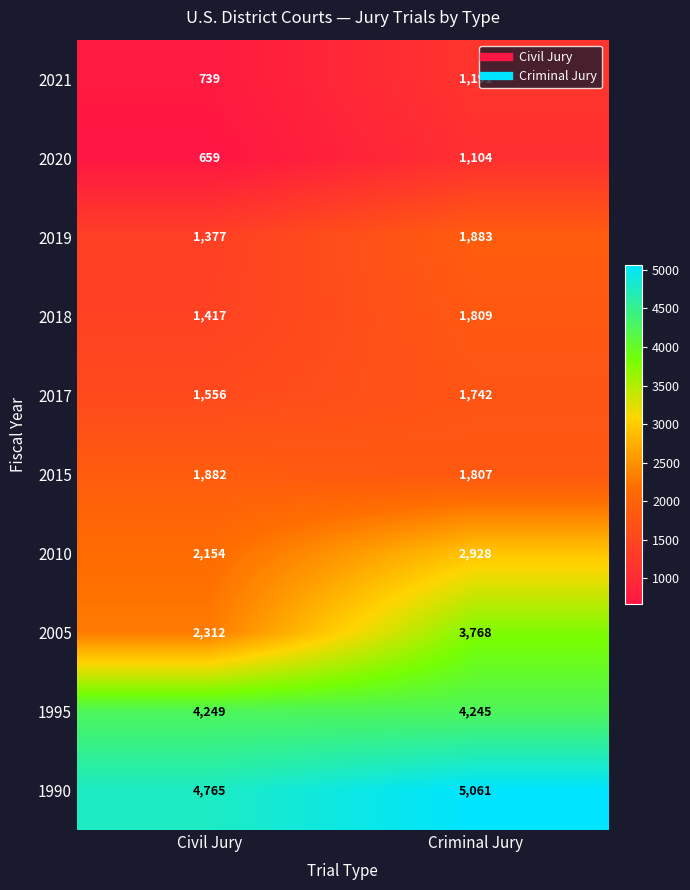

What is the sum of all 2010 values?

5082